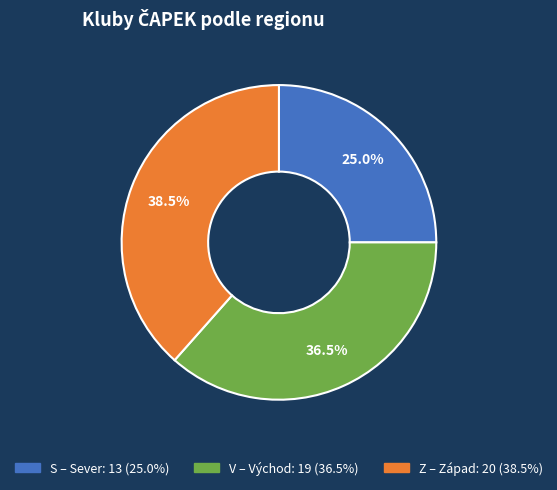

Rank the categories by value from lowest to highest.

S, V, Z